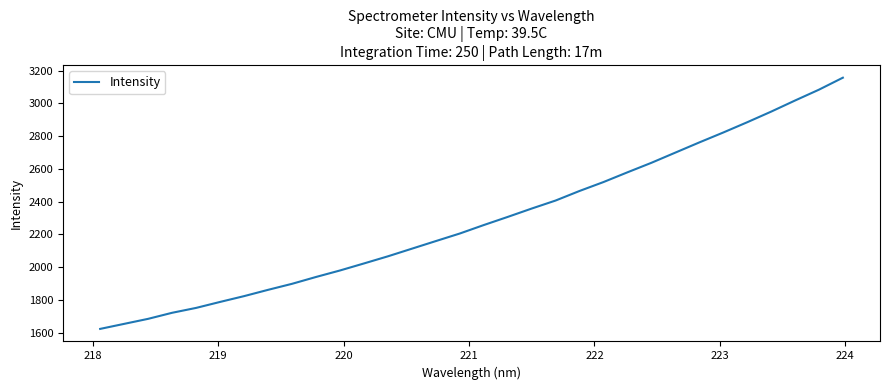

What is the maximum value shown in the chart?

3156.8